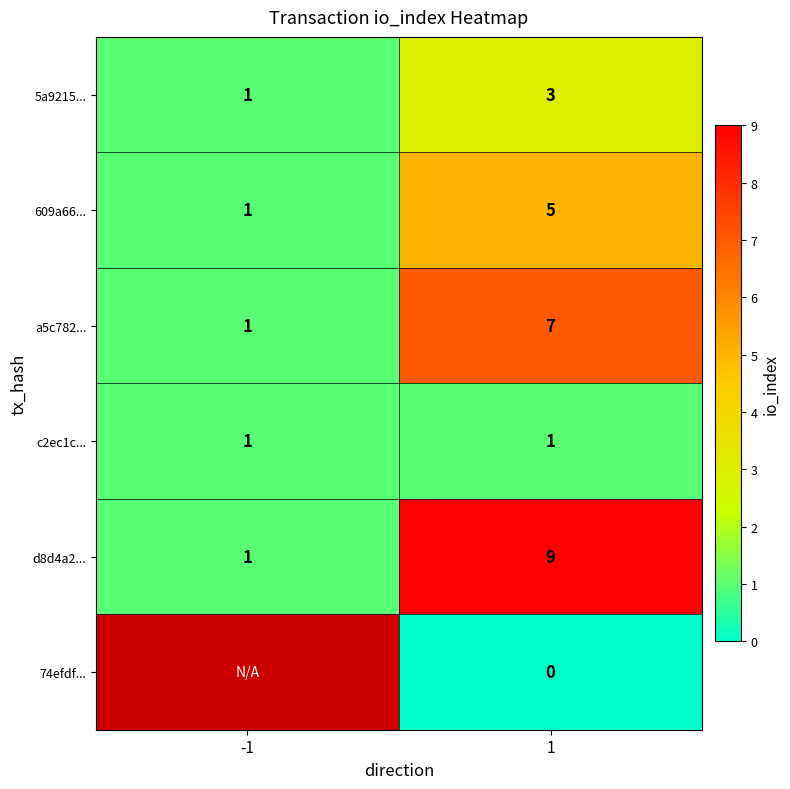

Rank the series at 1 from lowest to highest value.

74efdf..., c2ec1c..., 5a9215..., 609a66..., a5c782..., d8d4a2...